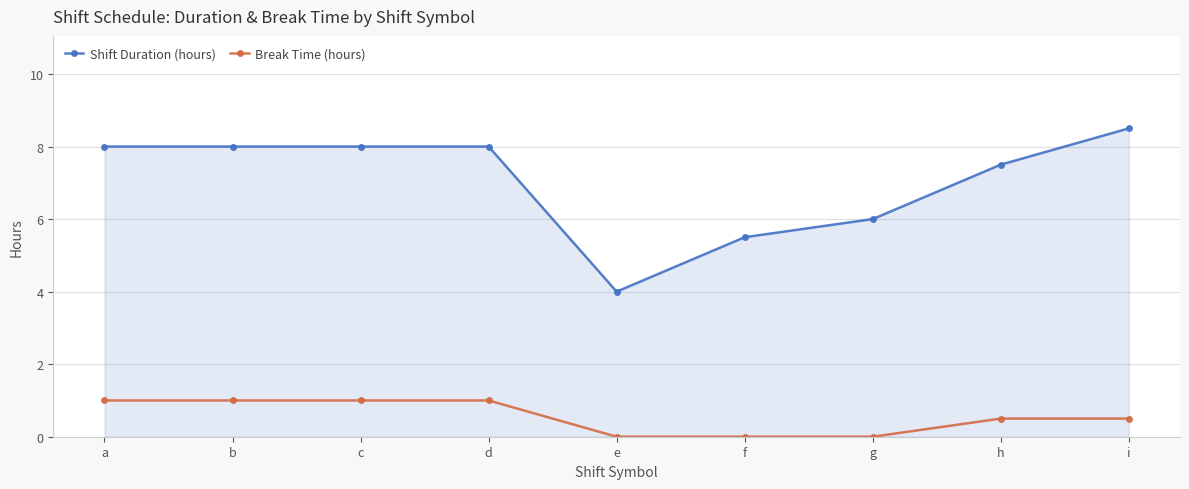

What is the maximum value shown in the chart?

8.5